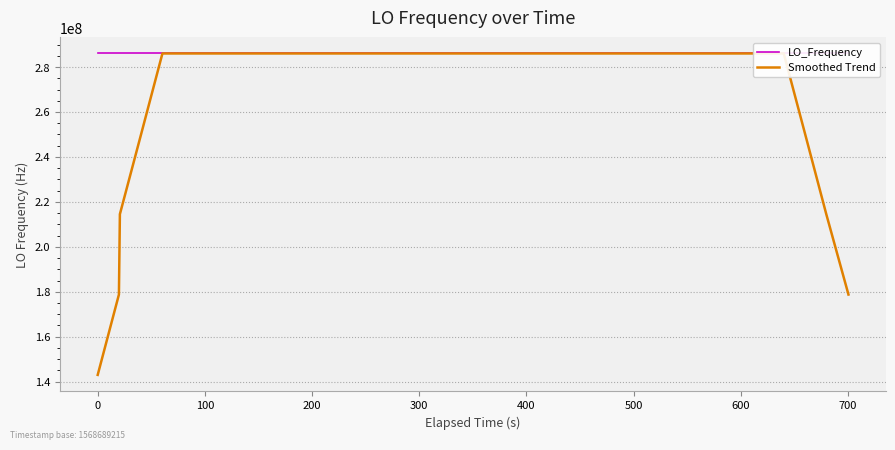

Where is the first local maximum for LO_Frequency?

500